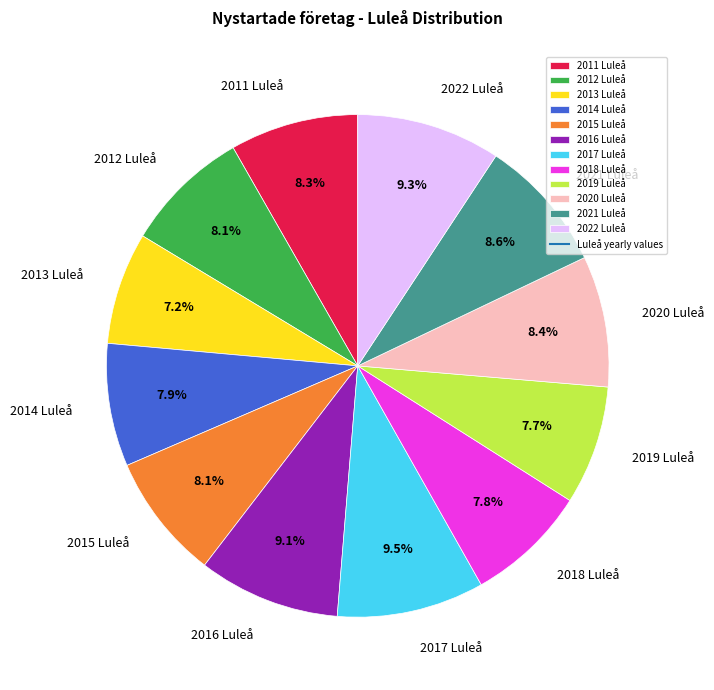

To the nearest percent, what is the difference between the largest and smallest slice percentages?

2%